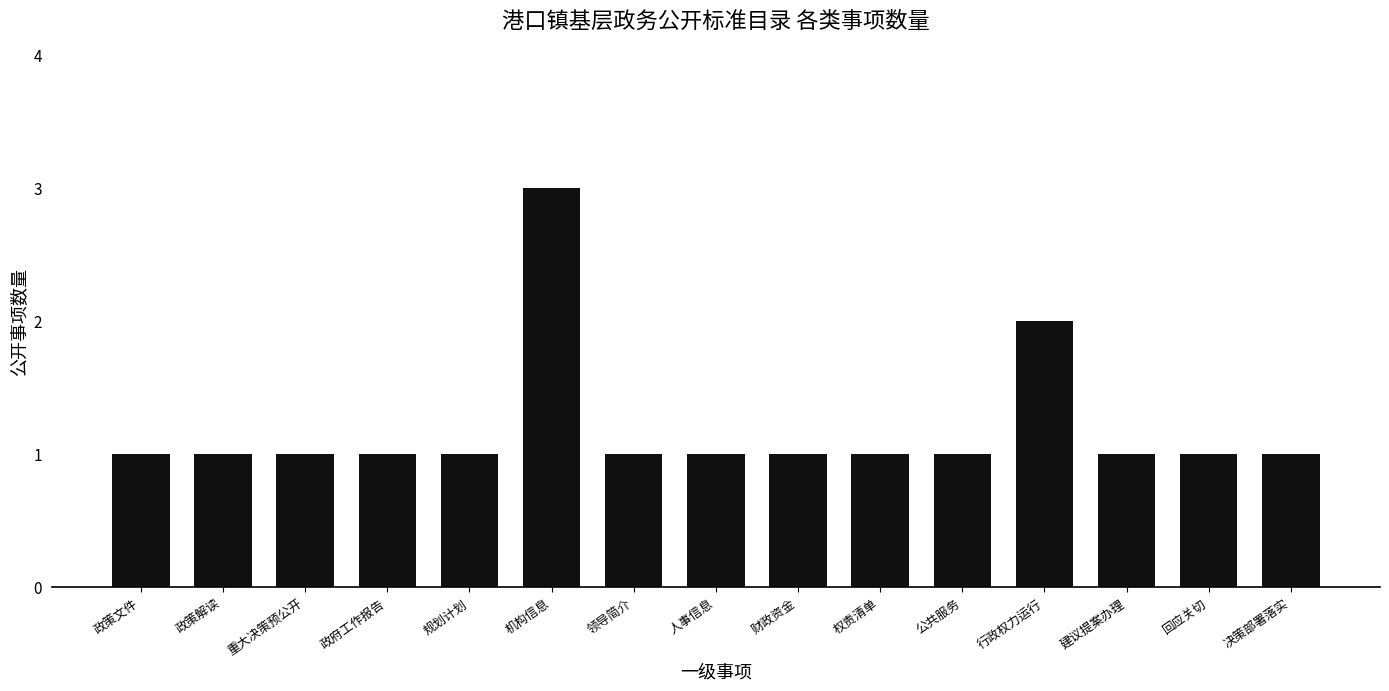

The value at 权责清单 is 1. True or false?

True